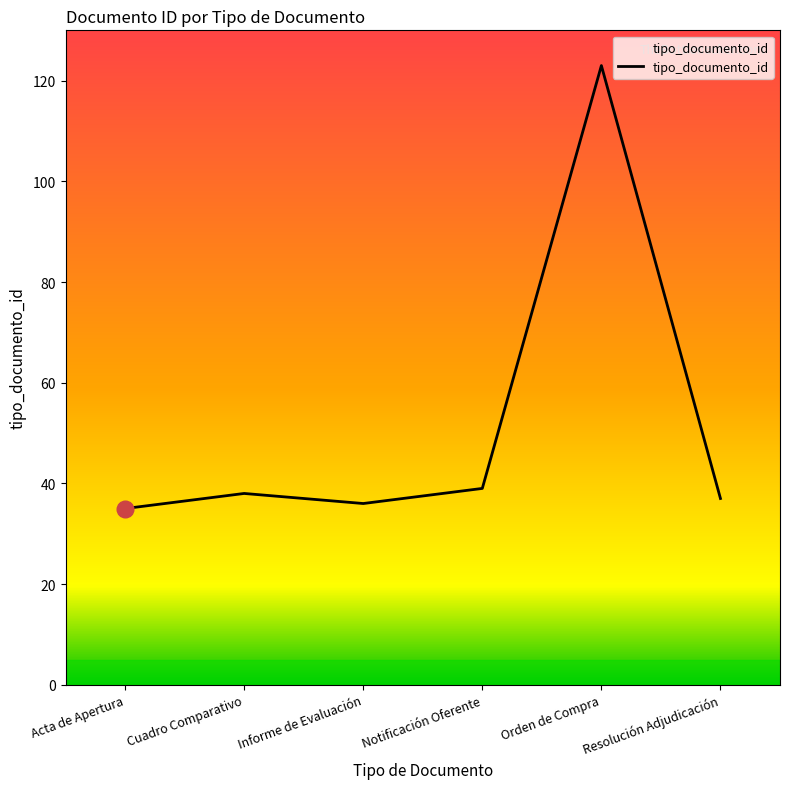

The chart shows a value of 68 at Cuadro Comparativo. True or false?

False